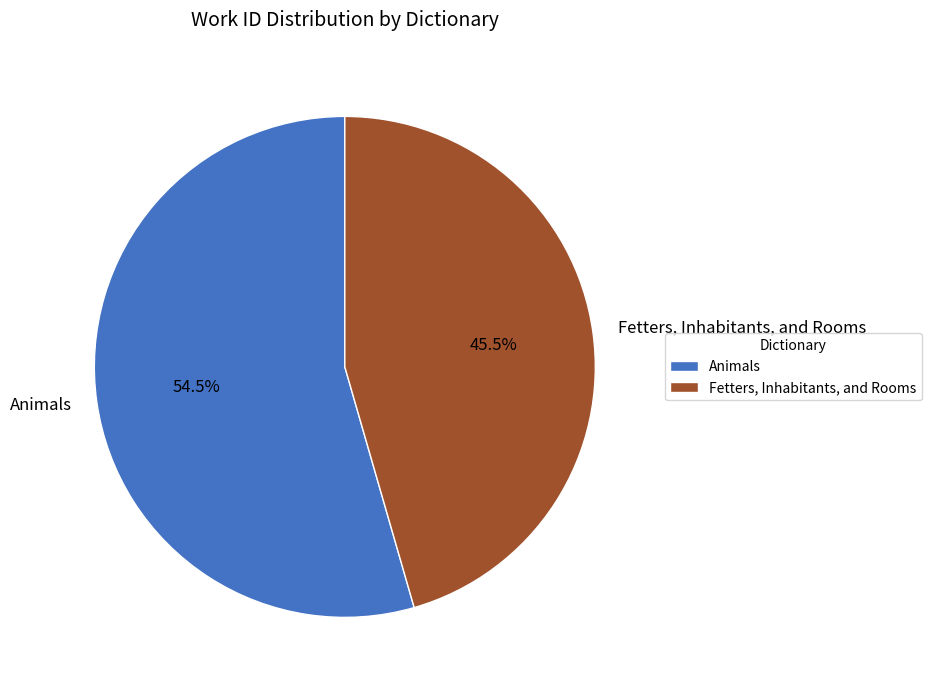

Does Animals represent more than half of the total?

Yes